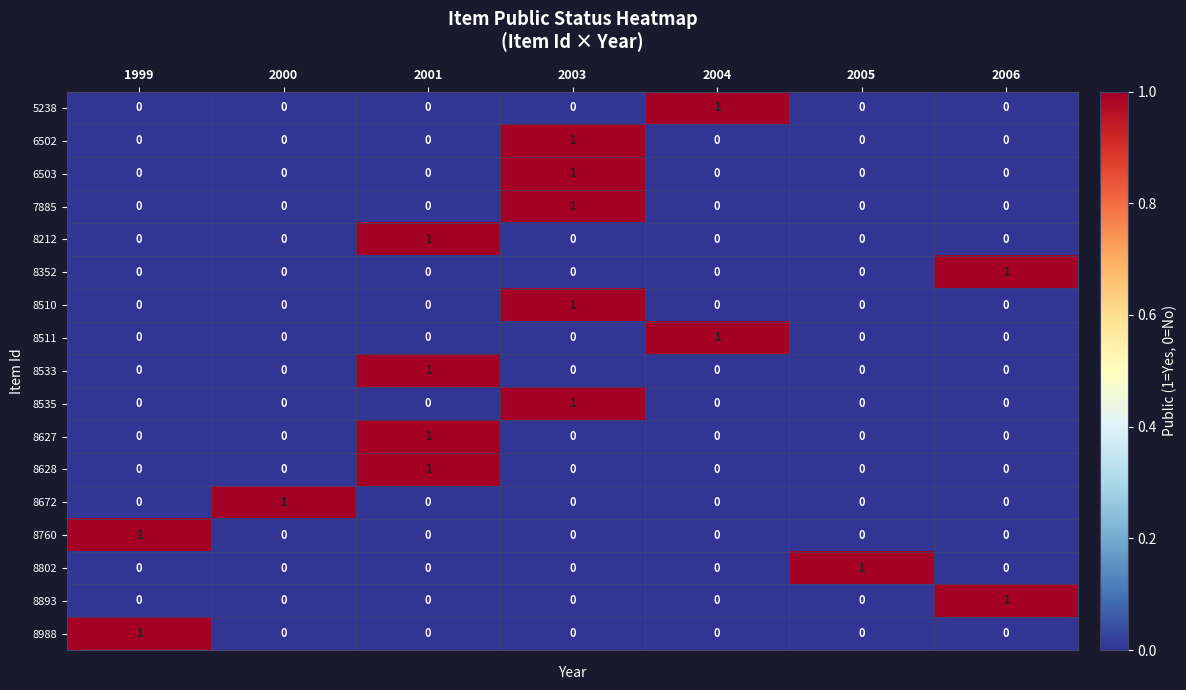

The value of 5238 at 2004 is 1. True or false?

True